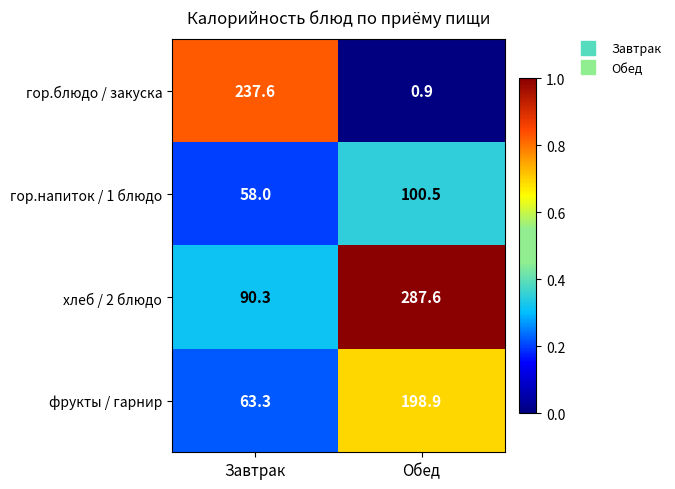

Which category has the lowest value across all series?

Обед